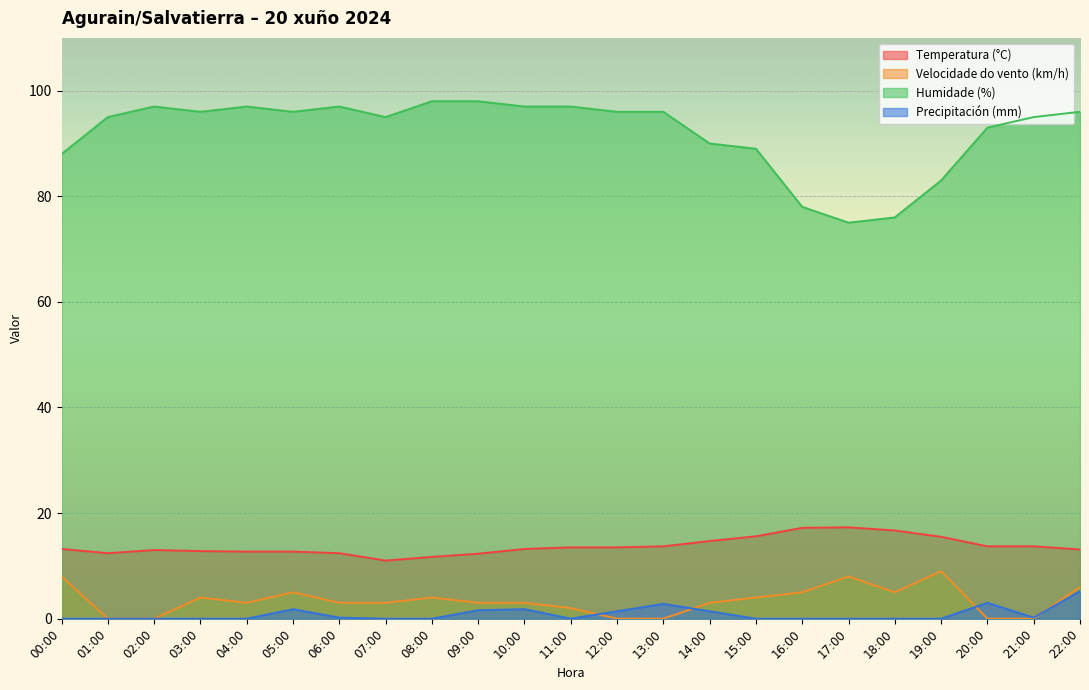

What is the label of the 17th point from the right?

06:00